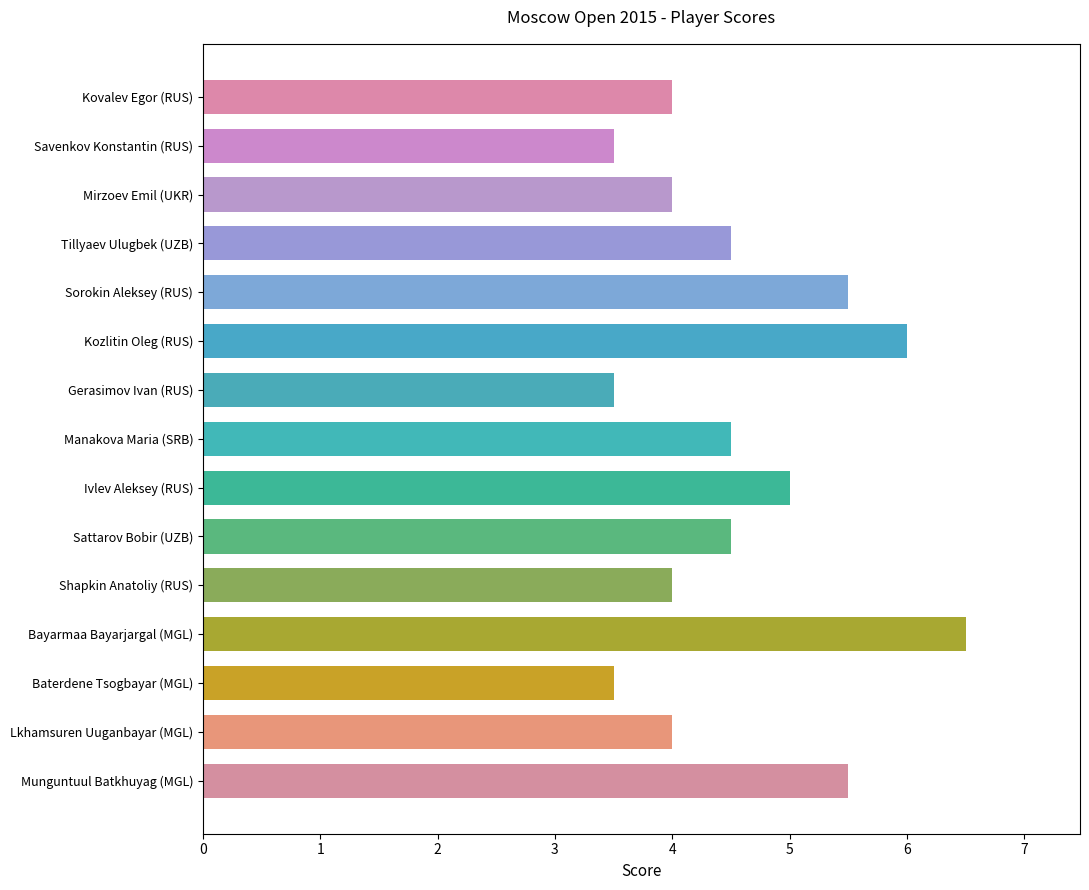

The chart shows a value of 1.0 at Tillyaev Ulugbek (UZB). True or false?

False